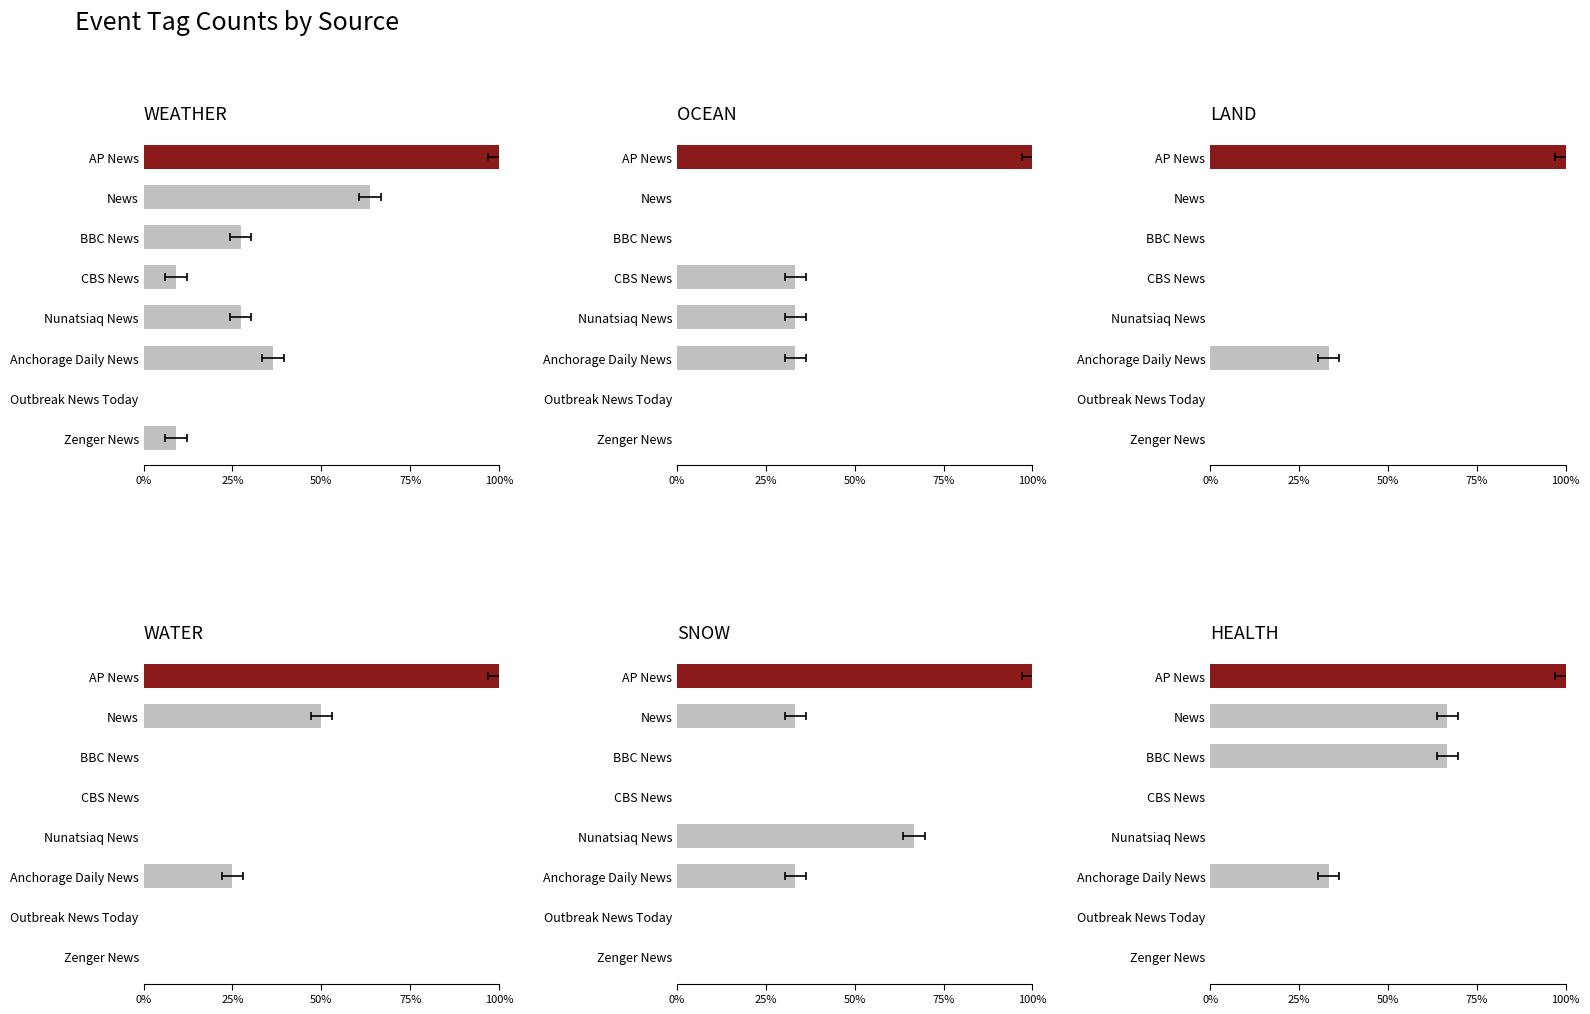

At AP News, list the series in order from largest to smallest.

WEATHER, OCEAN, LAND, WATER, SNOW, HEALTH